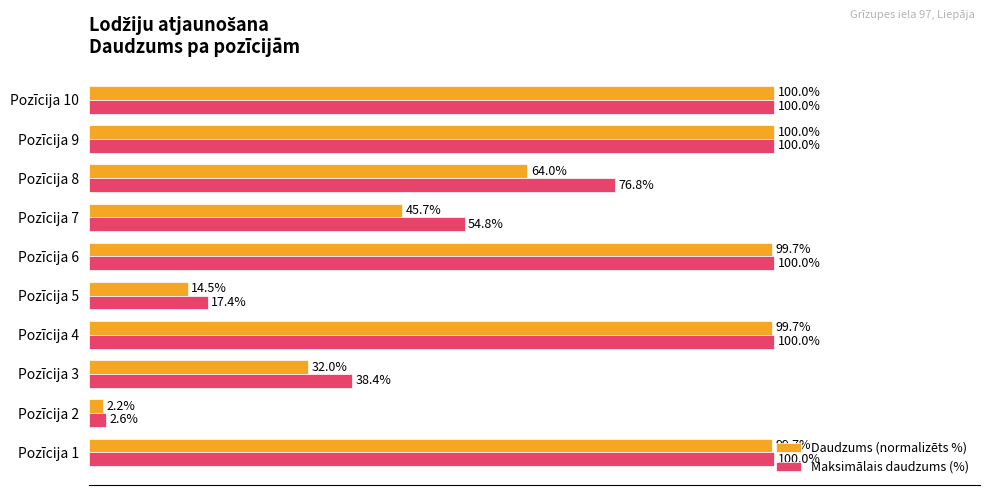

List the series in order of their overall mean, lowest first.

Daudzums (normalizēts %), Maksimālais daudzums (%)